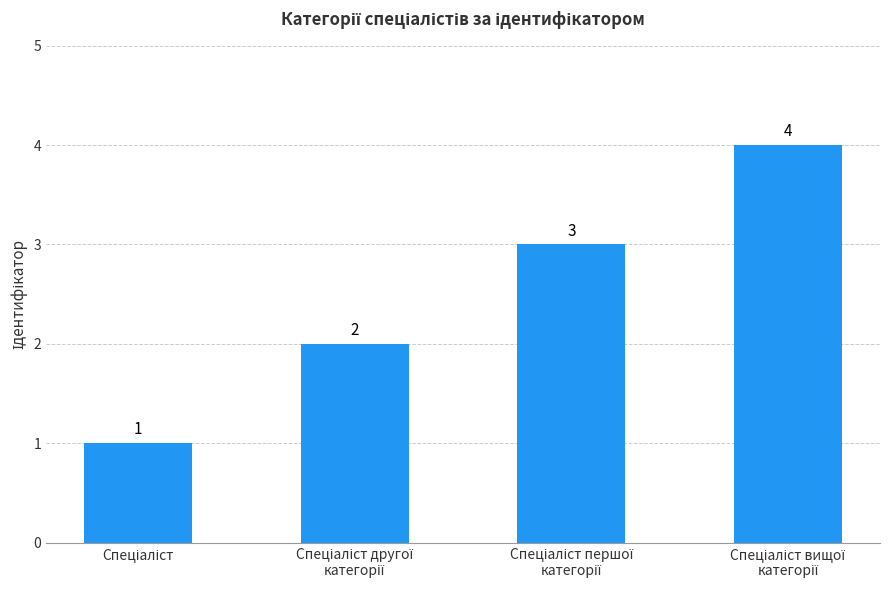

How many values are between 2 and 4?

3